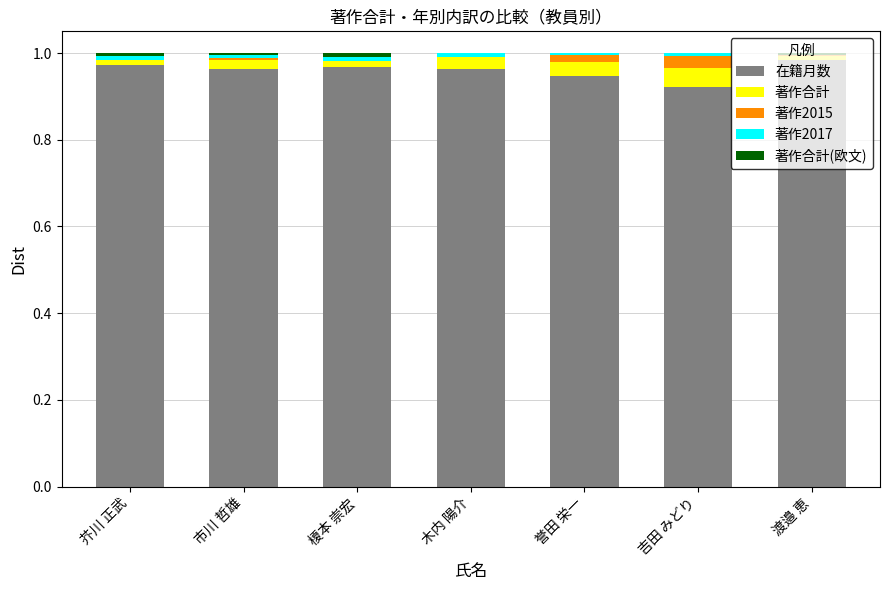

How many data points does each series have?

7